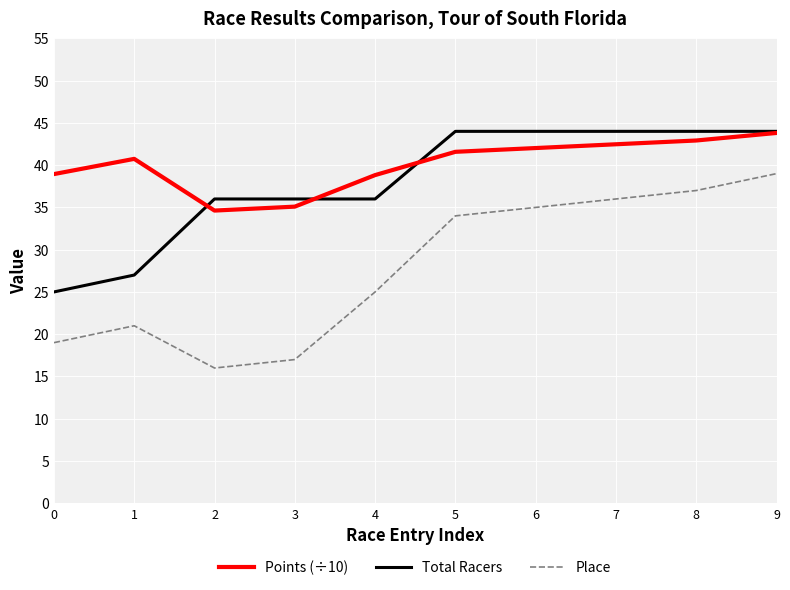

True or false: Points (÷10) has more than 0 points higher than both neighbors.

True